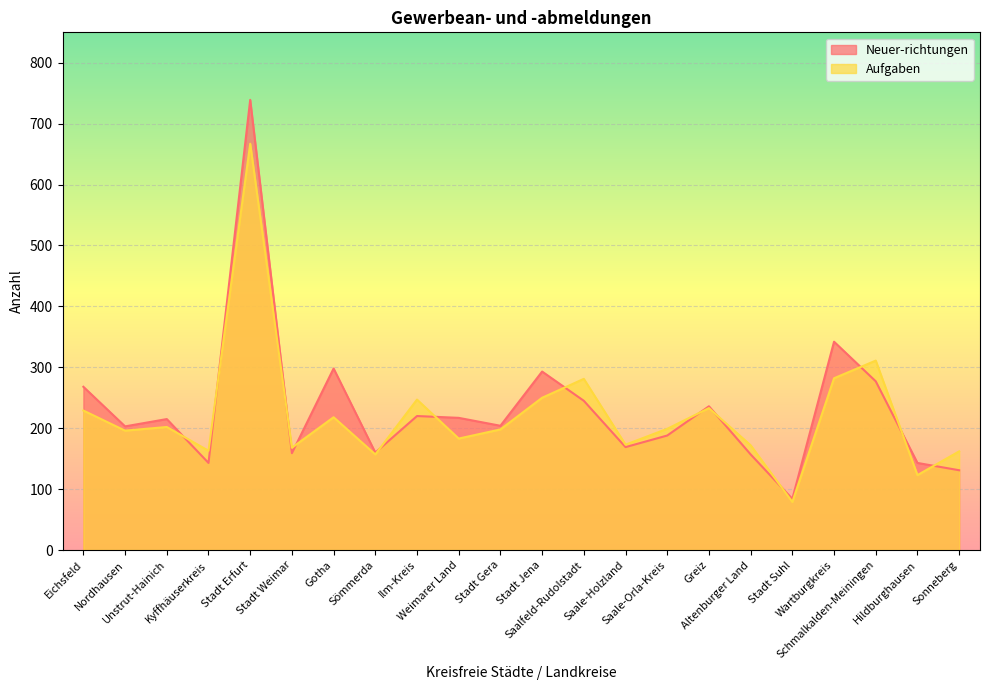

Is it true that Neuer-richtungen equals 414 at Greiz?

False